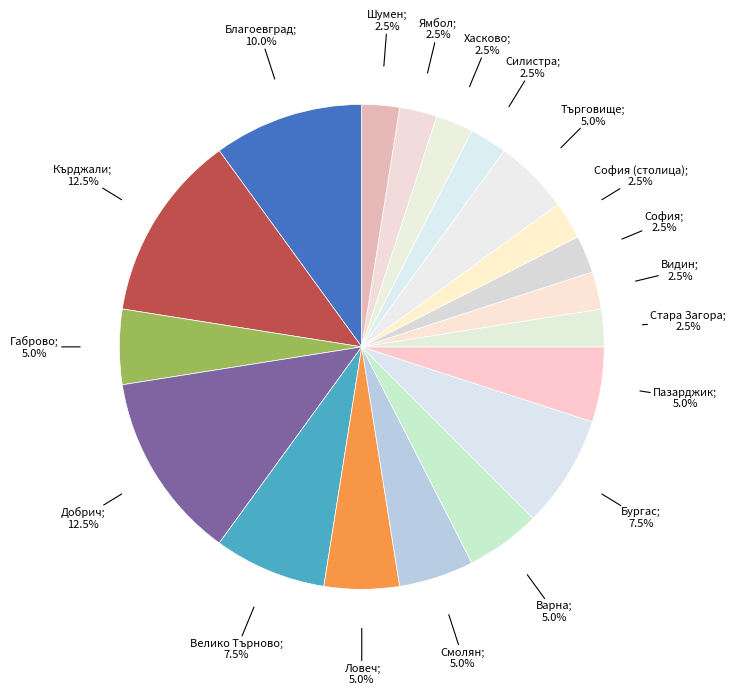

How many slices are in this pie chart?

19